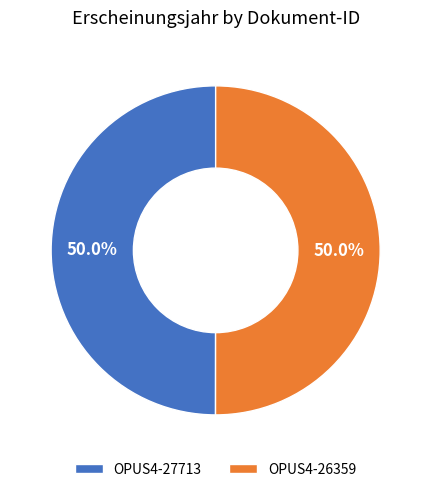

Combined, what portion of the pie is OPUS4-27713 and OPUS4-26359?

100.0%